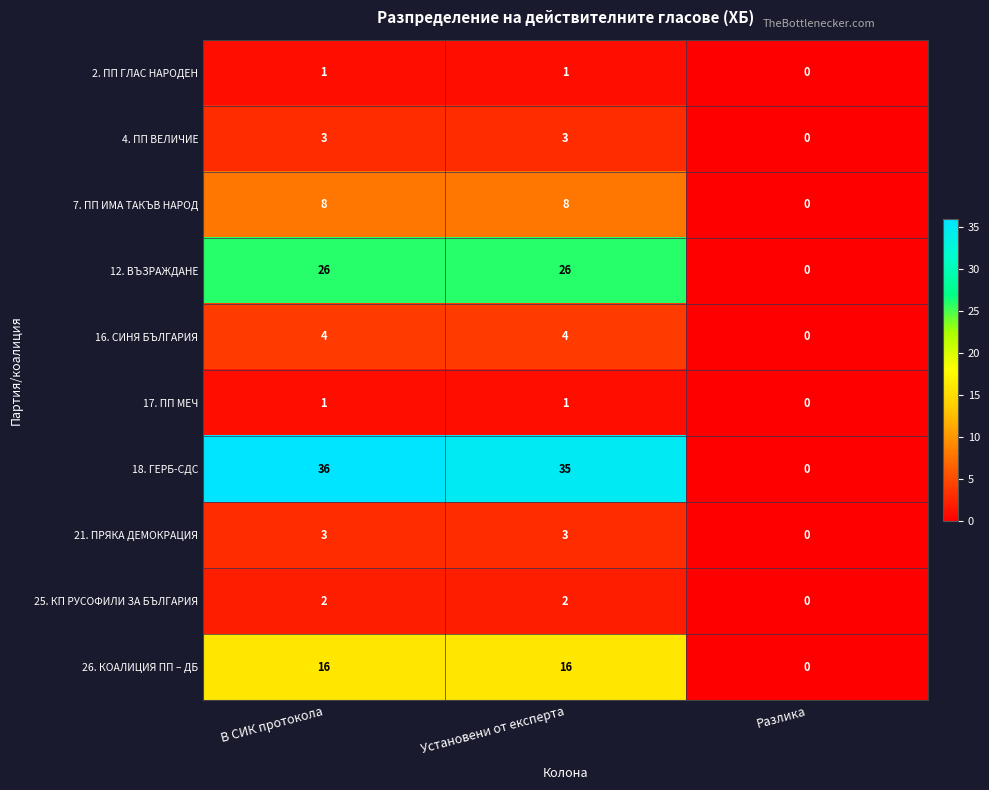

The value of 12. ВЪЗРАЖДАНЕ at Установени от експерта is 38. True or false?

False